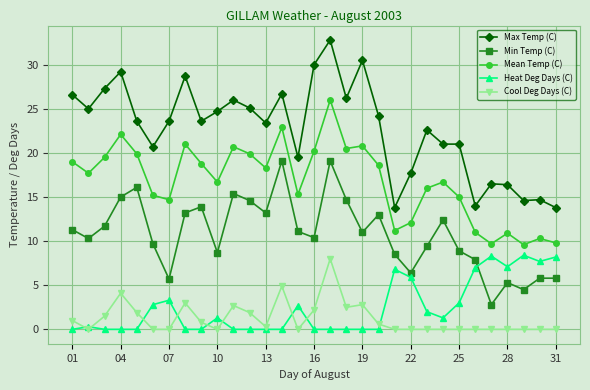

Does the chart display data point markers on the line(s)?

Yes